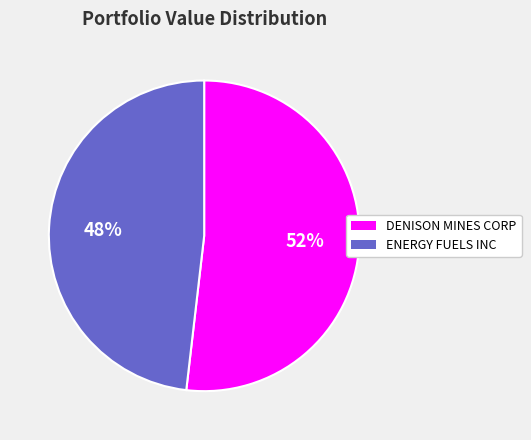

Does any single category account for the majority?

Yes